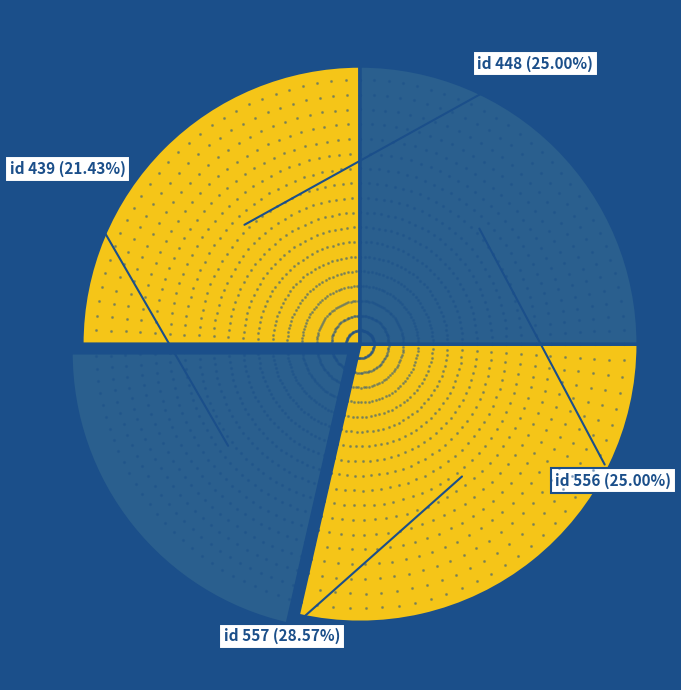

To the nearest percent, what is the difference between the largest and smallest slice percentages?

7%